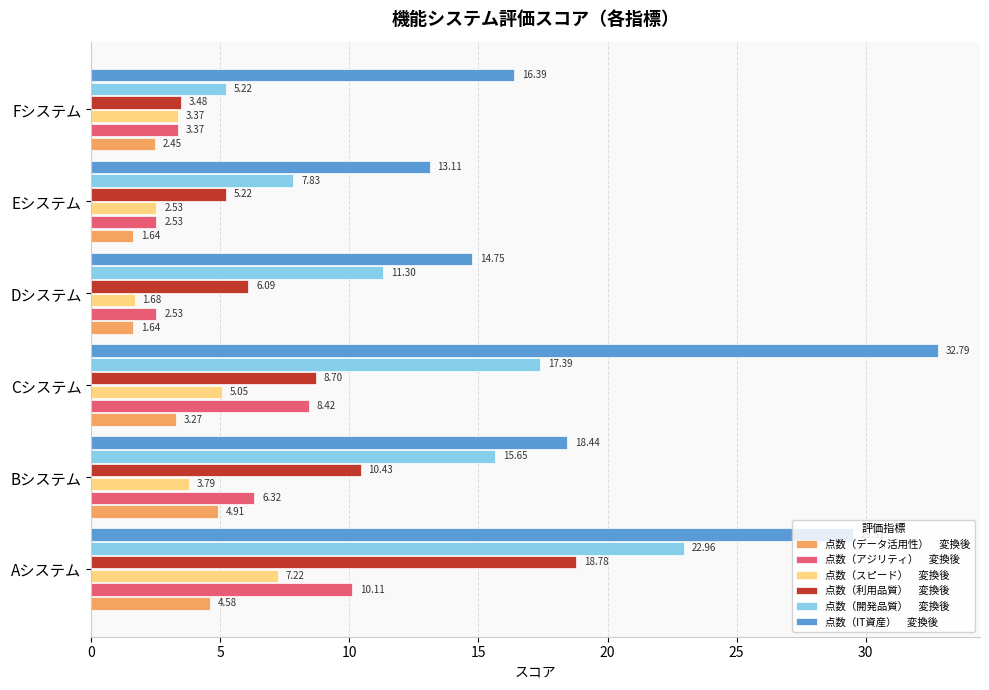

Which label corresponds to the largest value in the chart?

Cシステム